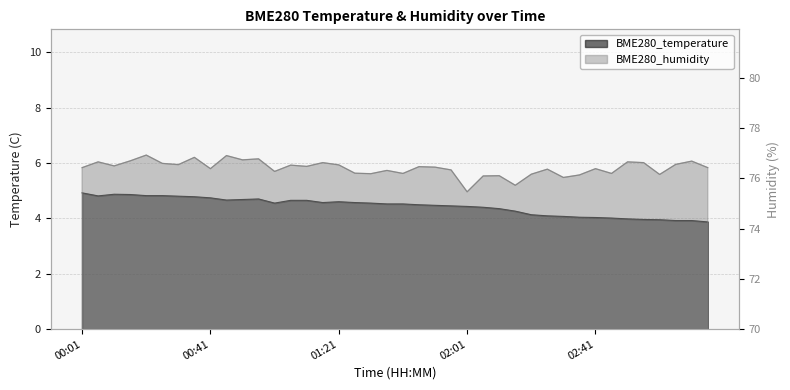

True or false: BME280_humidity and BME280_temperature cross at least once.

False